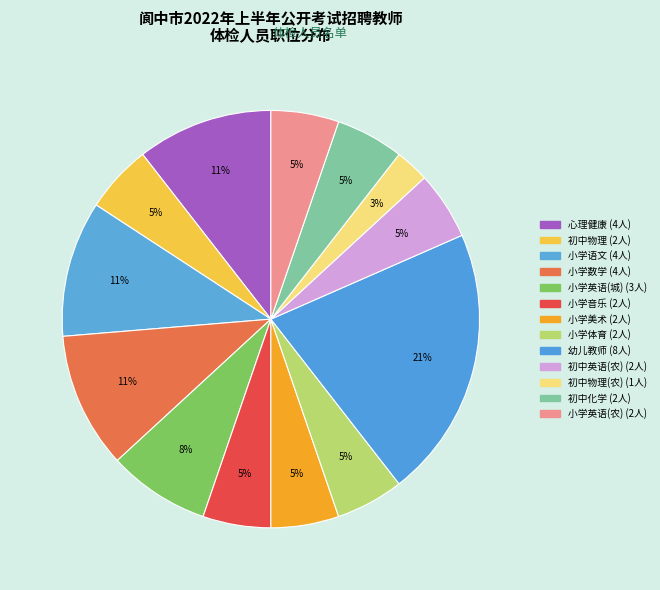

How many segments does this pie chart have?

13